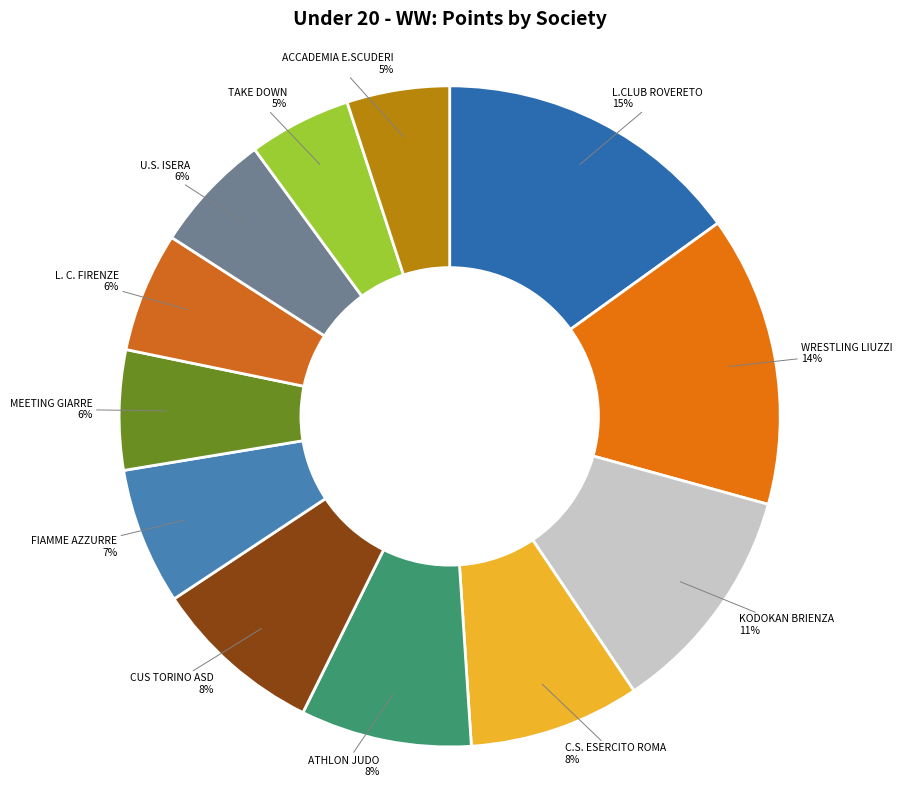

Count the number of slices in the pie.

12